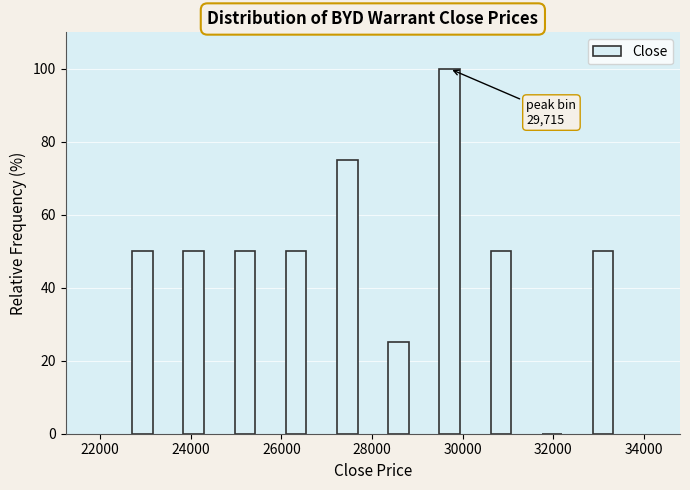

Over which range of the x-axis is the bar tallest?

29200 to 30200